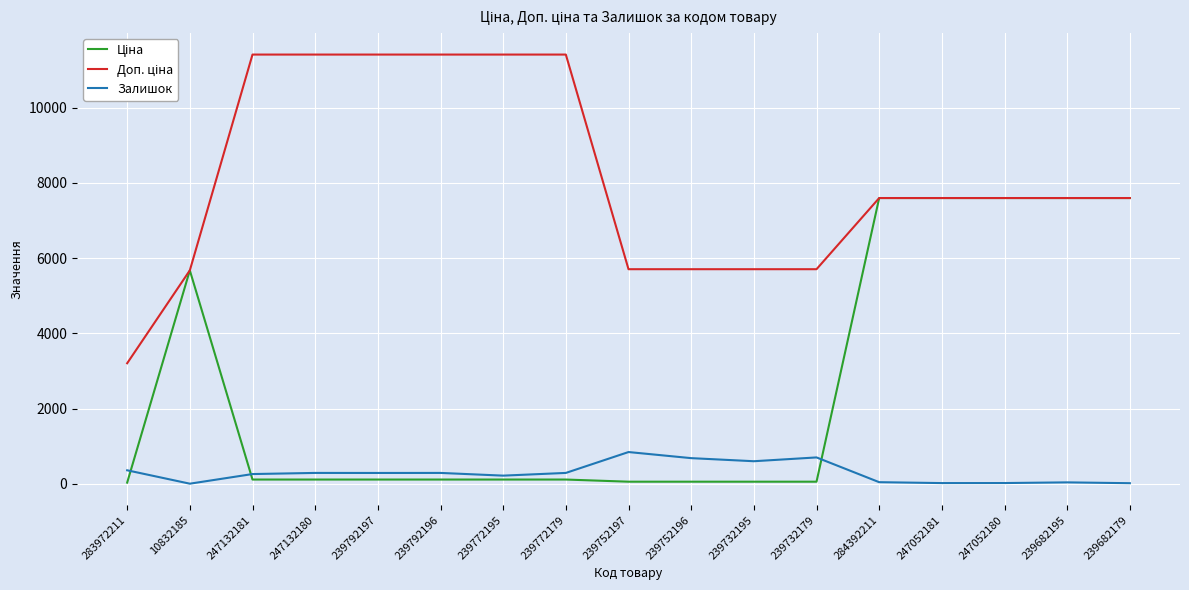

Does the chart display data point markers on the line(s)?

No